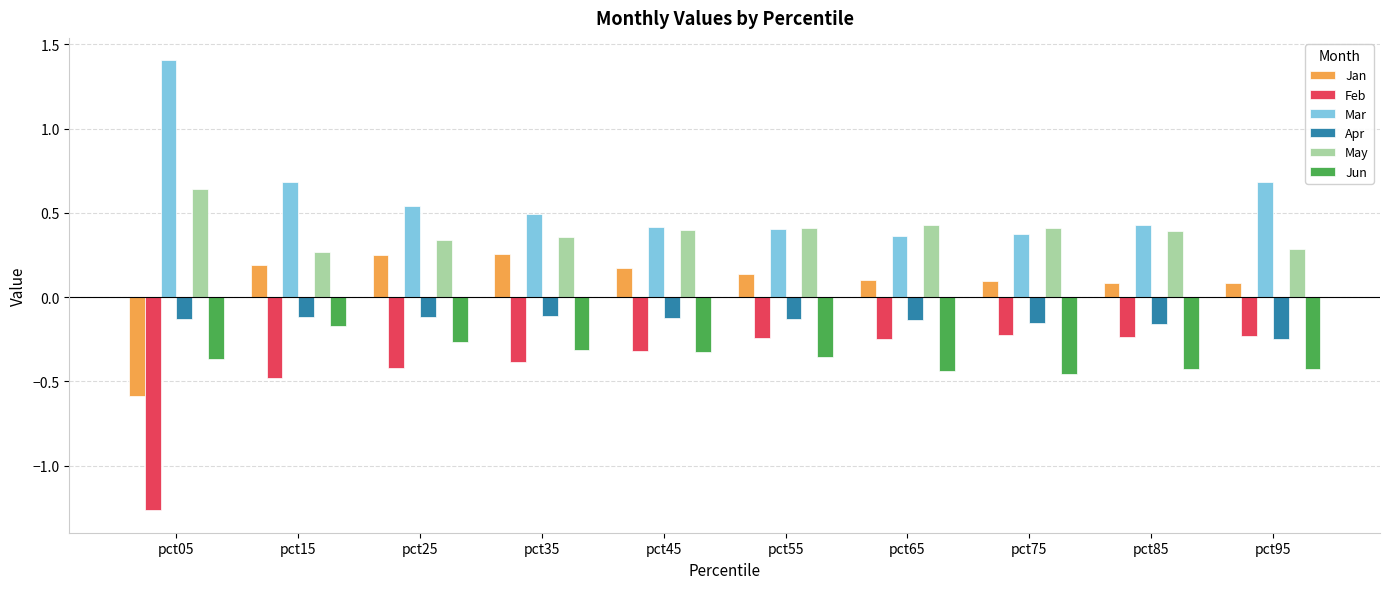

At pct05, list the series in order from largest to smallest.

Mar, May, Apr, Jun, Jan, Feb